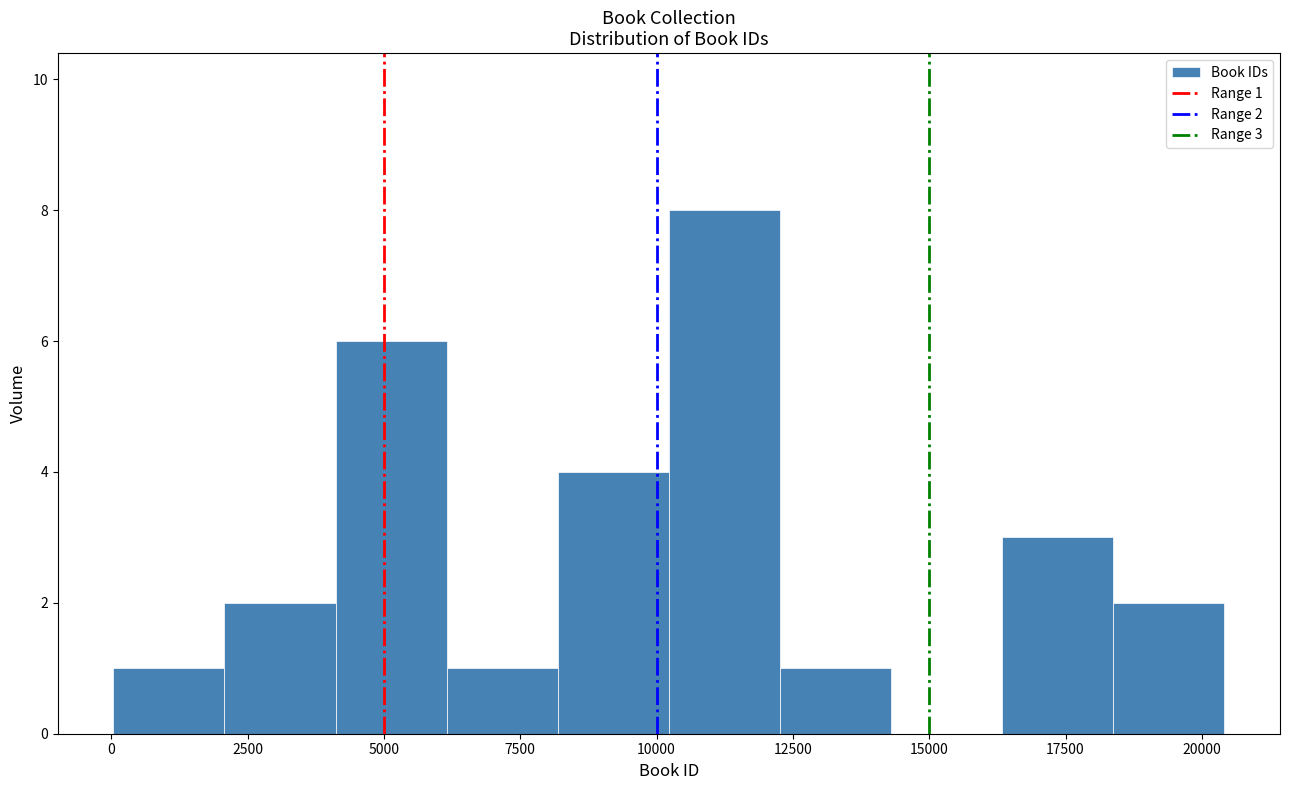

Over which range of the x-axis is the bar tallest?

10000 to 12500